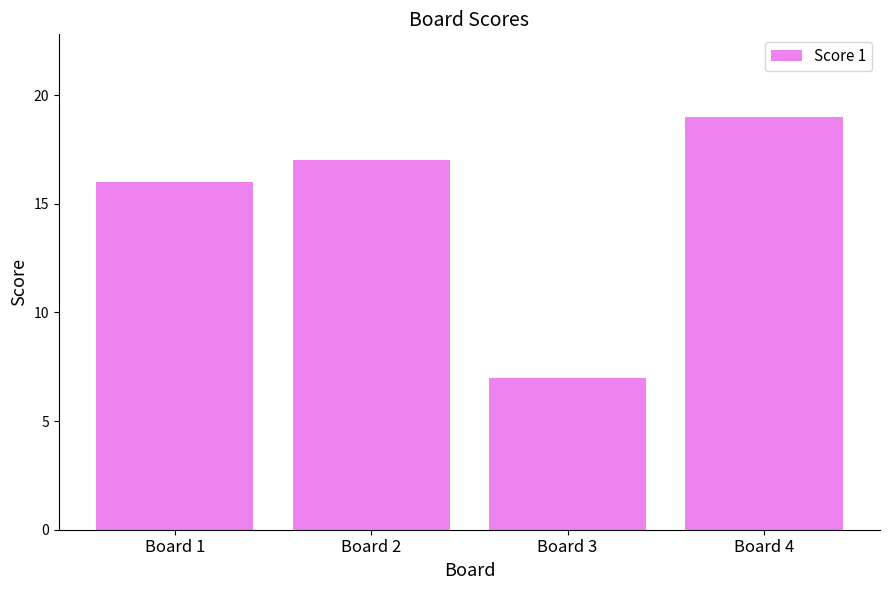

At which label is the value closest to 13?

Board 1